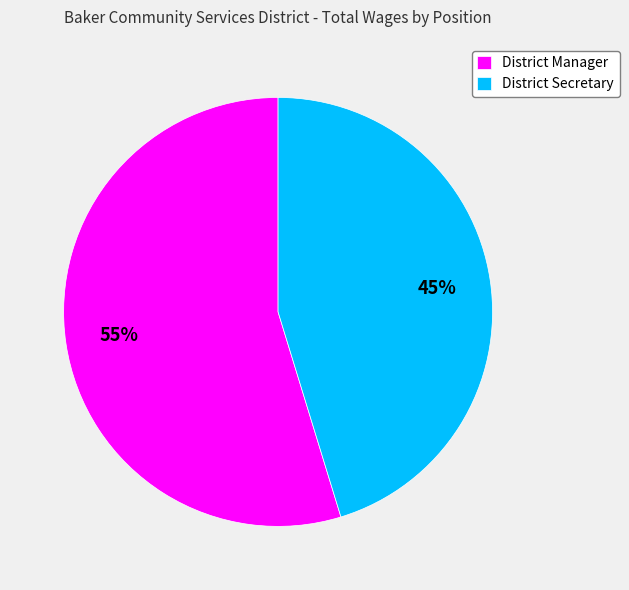

Rank the categories by value from lowest to highest.

District Secretary, District Manager